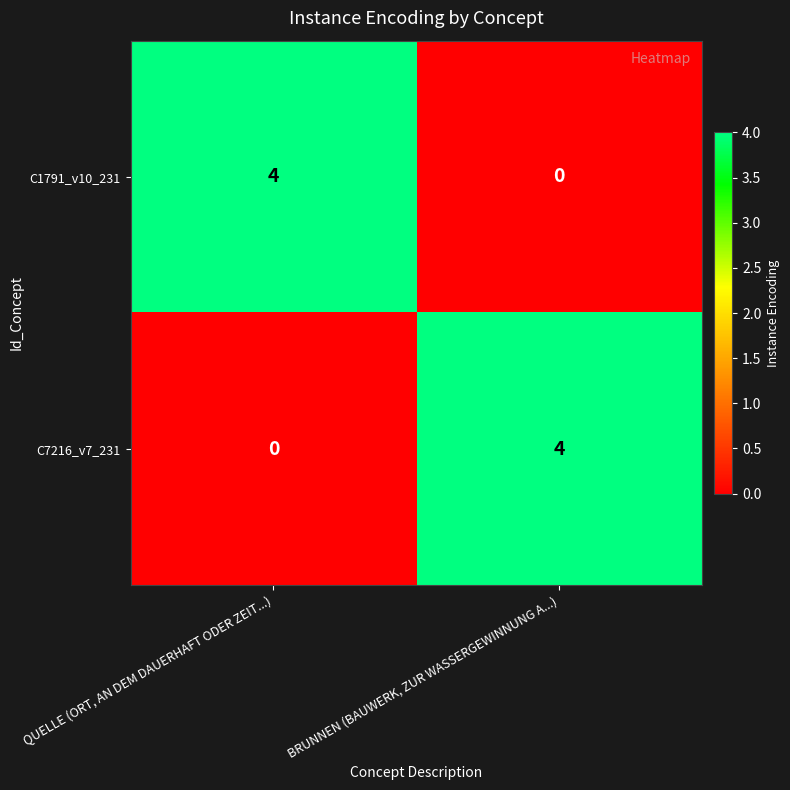

Rank the series at BRUNNEN (BAUWERK, ZUR WASSERGEWINNUNG A...) from lowest to highest value.

C1791_v10_231, C7216_v7_231